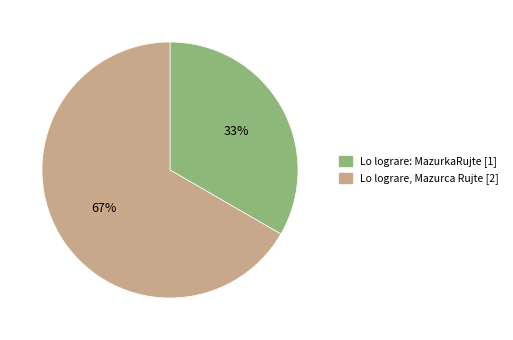

How many segments does this pie chart have?

2